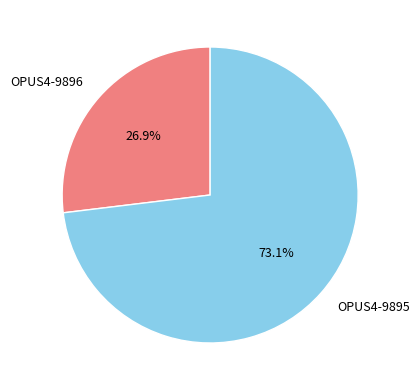

True or false: OPUS4-9895 accounts for 73% of the total.

True